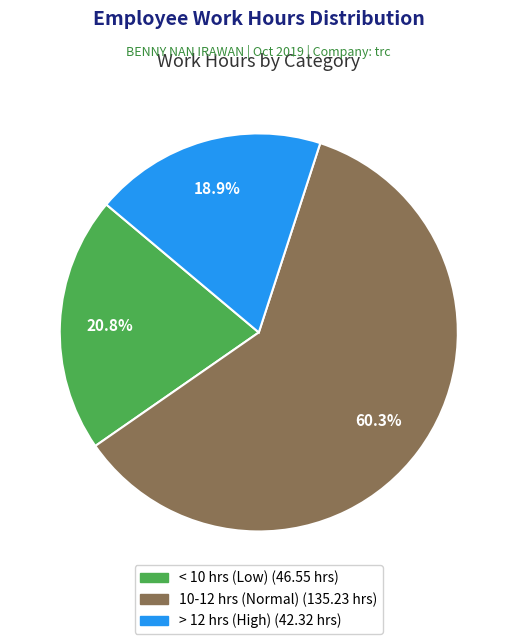

Is there any slice that represents more than half of the pie?

Yes